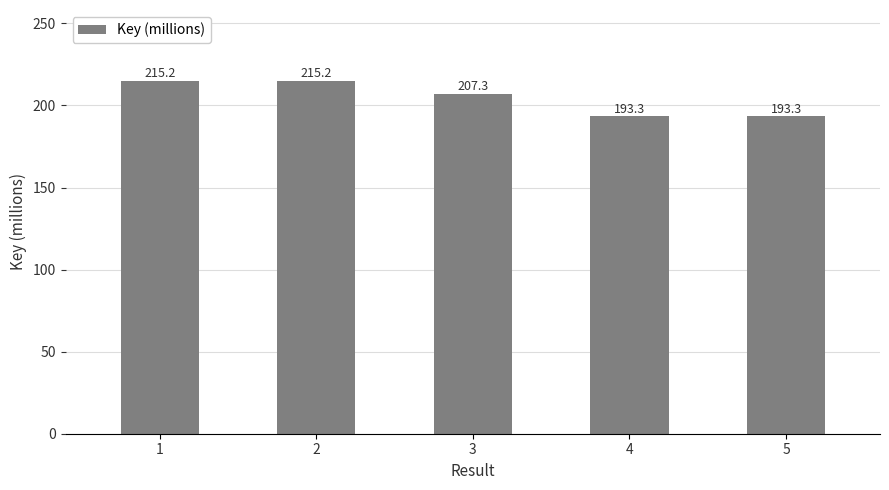

Reading left to right, list all the values displayed in this chart.

1=215.2	2=215.2	3=207.3	4=193.3	5=193.3